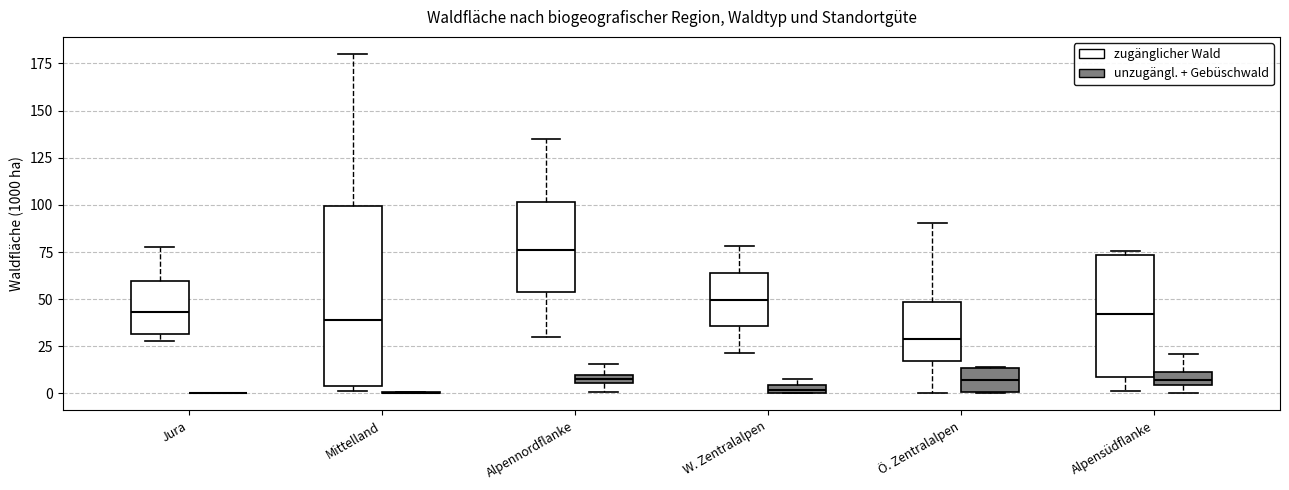

Which box is the tallest, from its lower edge to its upper edge?

Mittelland (zugänglicher Wald)